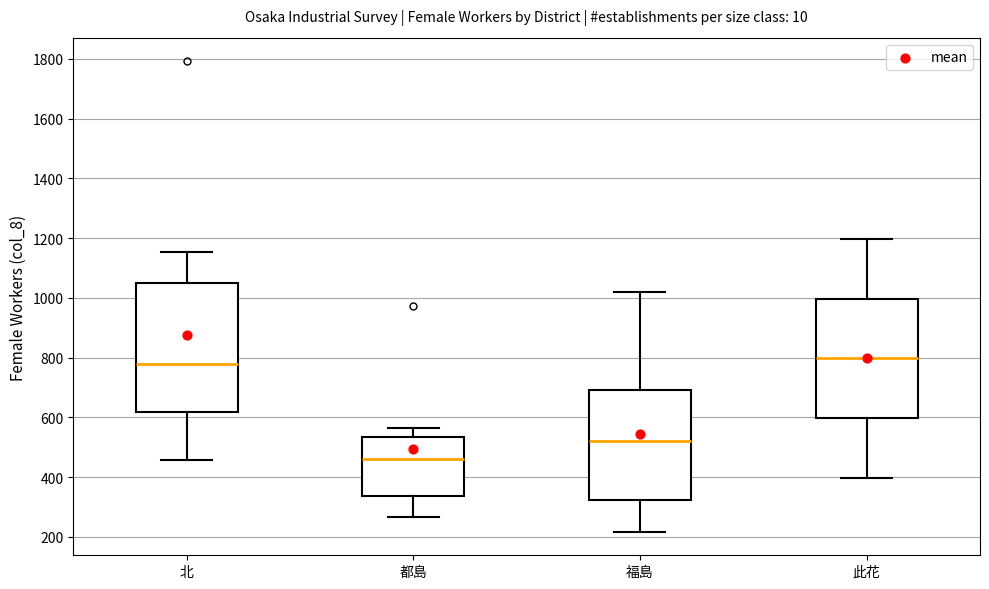

Which box is the tallest, from its lower edge to its upper edge?

北